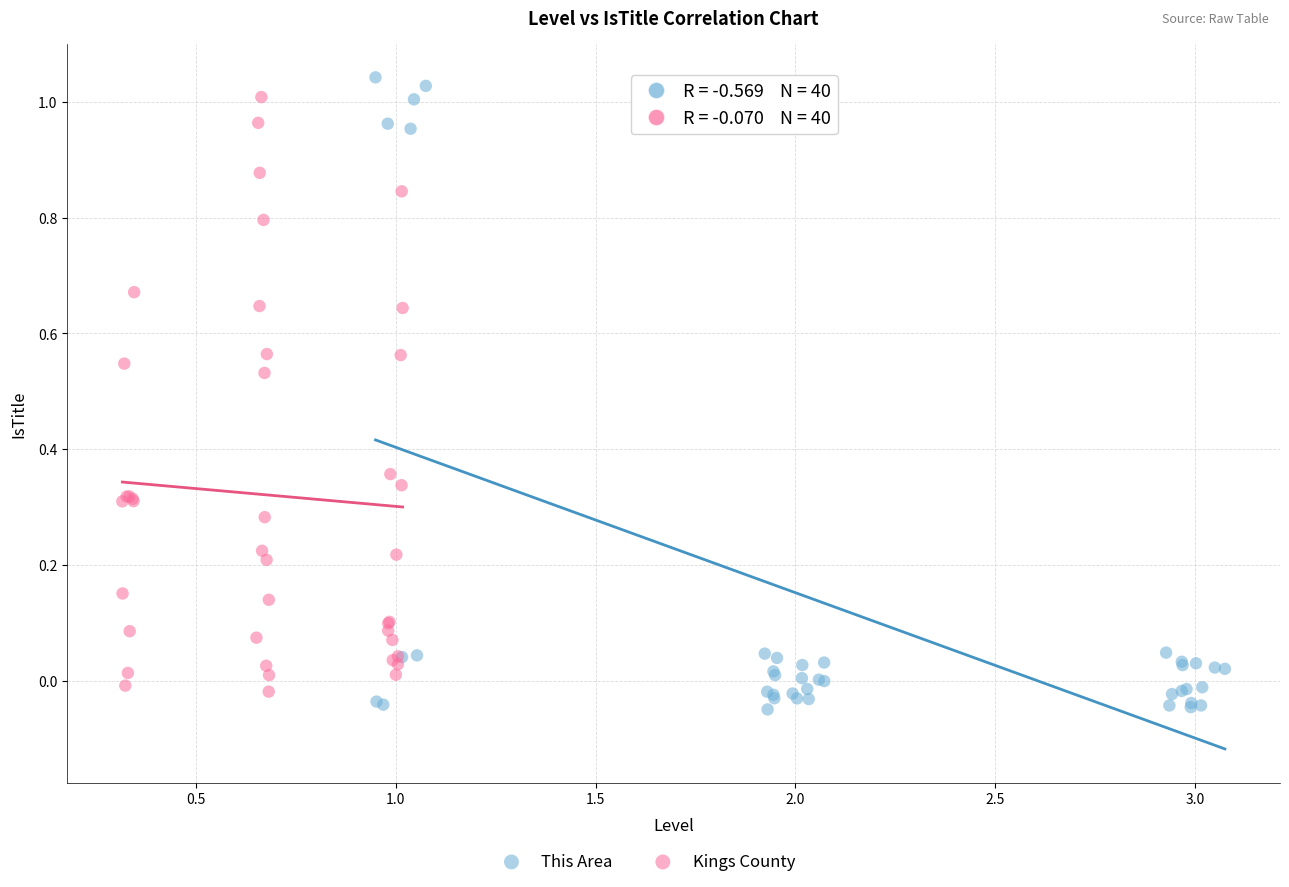

Which series has the widest spread of Y values?

This Area